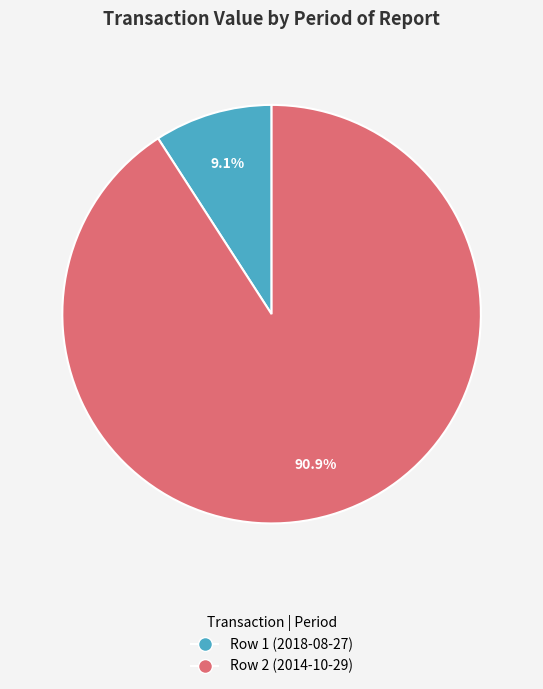

Combined, what portion of the pie is Row 1 (2018-08-27) and Row 2 (2014-10-29)?

100.0%